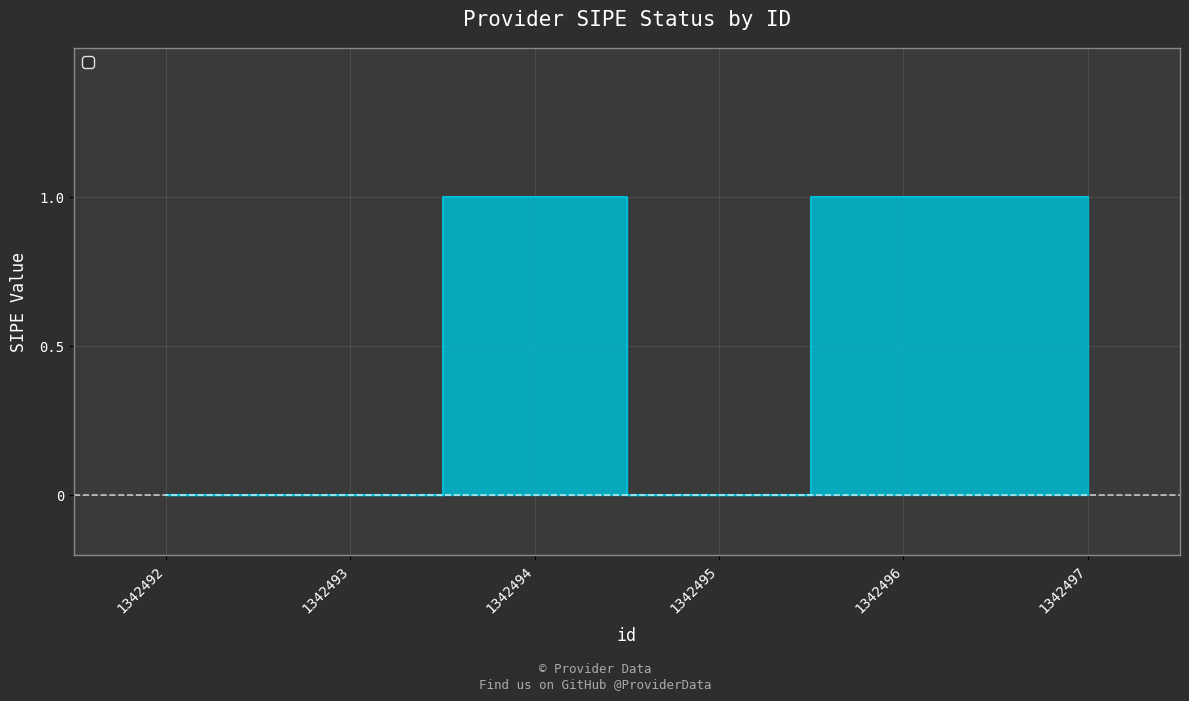

Approximately how many times larger is the value at 1342494 compared to 1342496?

1.0